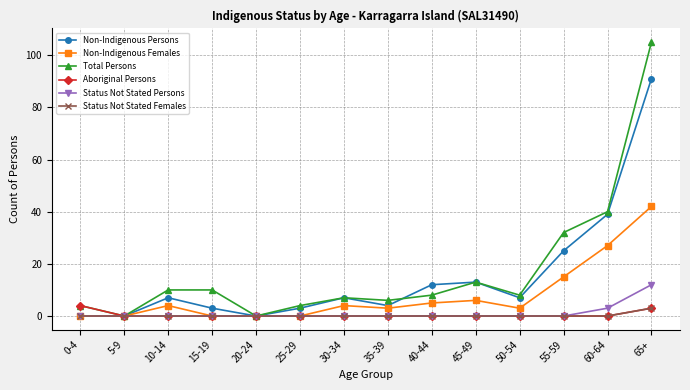

Rank the series by their maximum value, from highest to lowest.

Total Persons, Non-Indigenous Persons, Non-Indigenous Females, Status Not Stated Persons, Aboriginal Persons, Status Not Stated Females